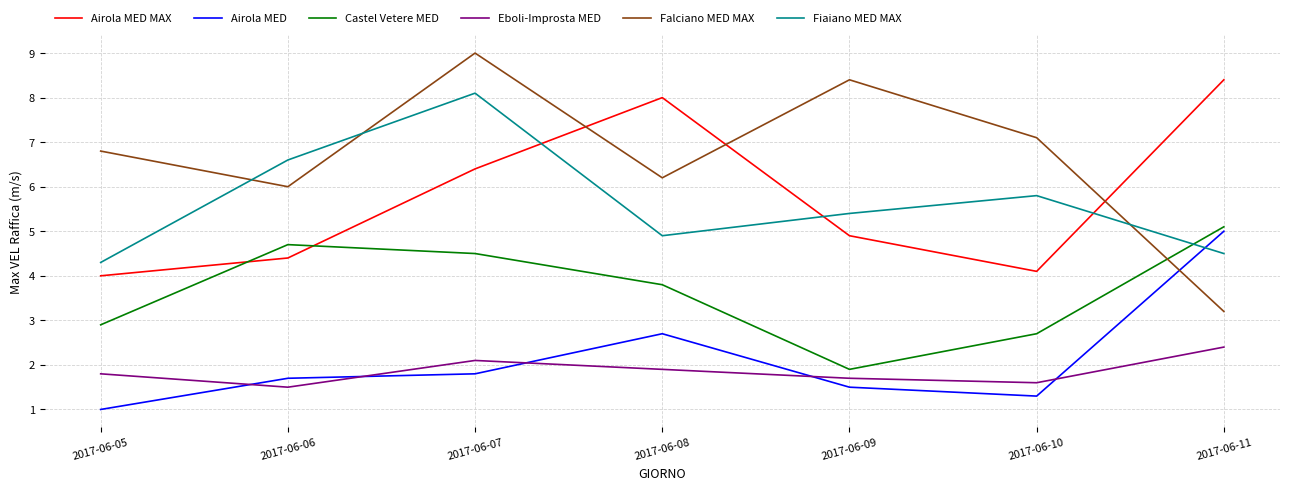

Which series has the widest spread of values?

Falciano MED MAX